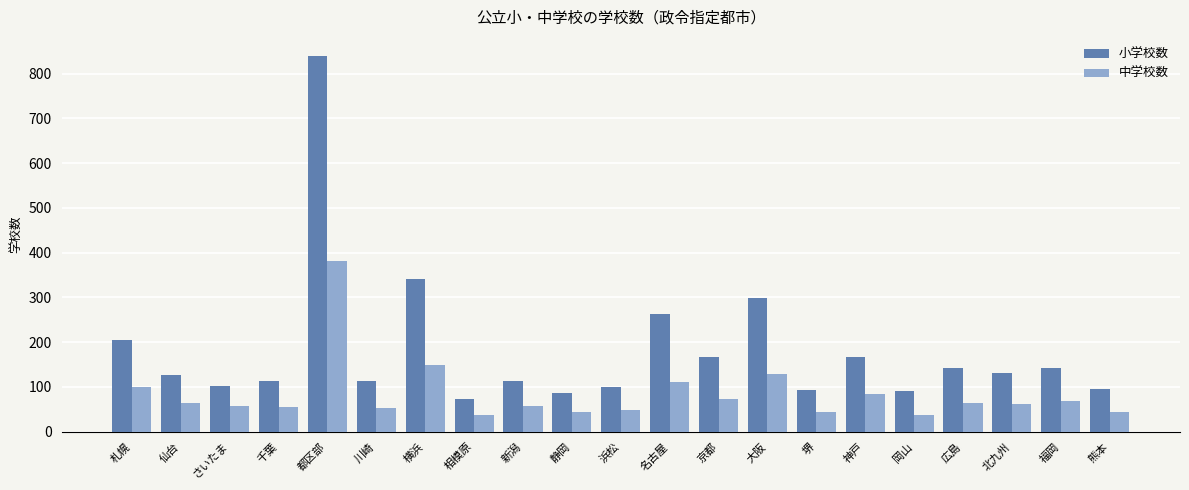

What is the value of the 小学校数 bar at the 8th from the left?

72